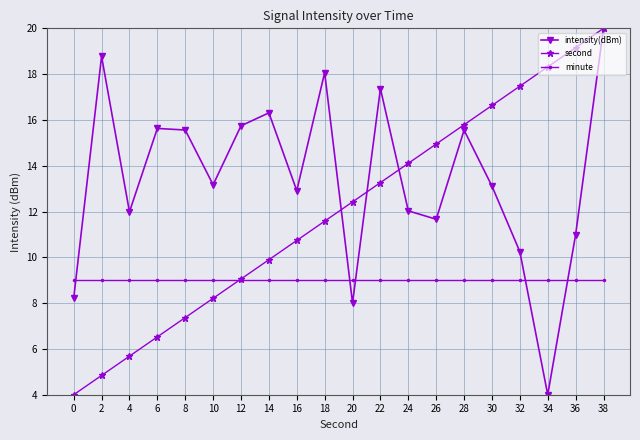

How many data points in intensity(dBm) are less than 13?

9